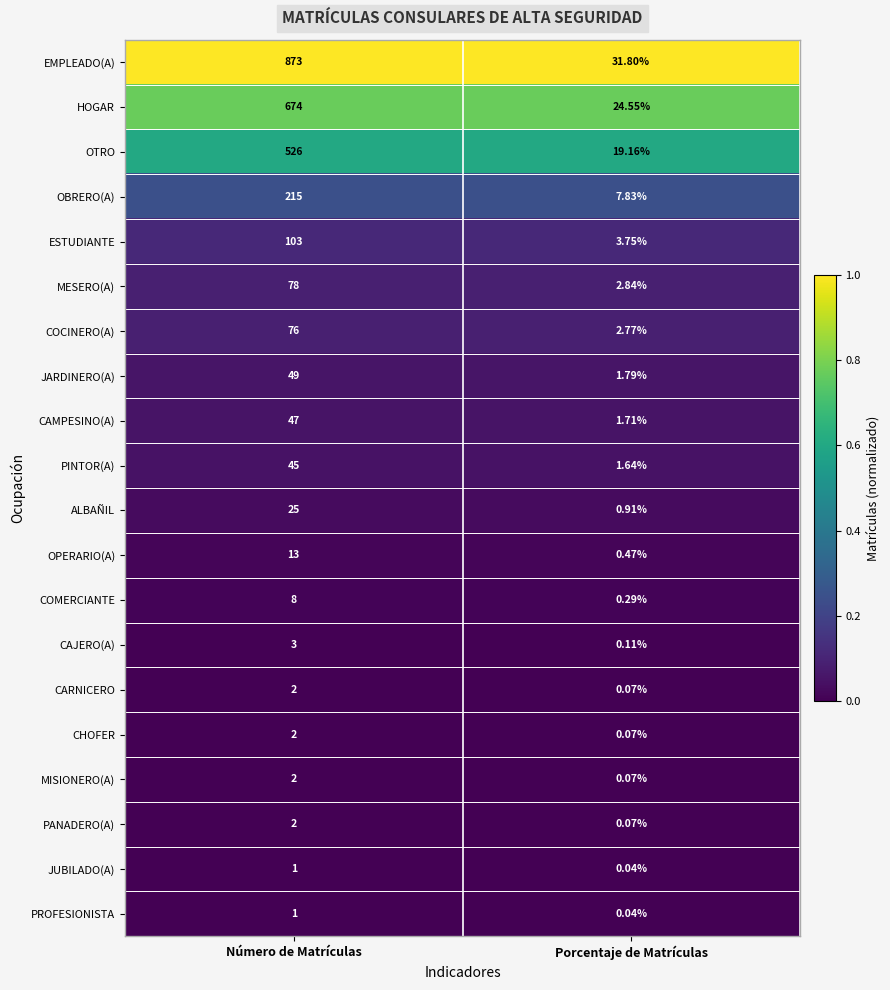

Which series has the largest total across all categories?

EMPLEADO(A)